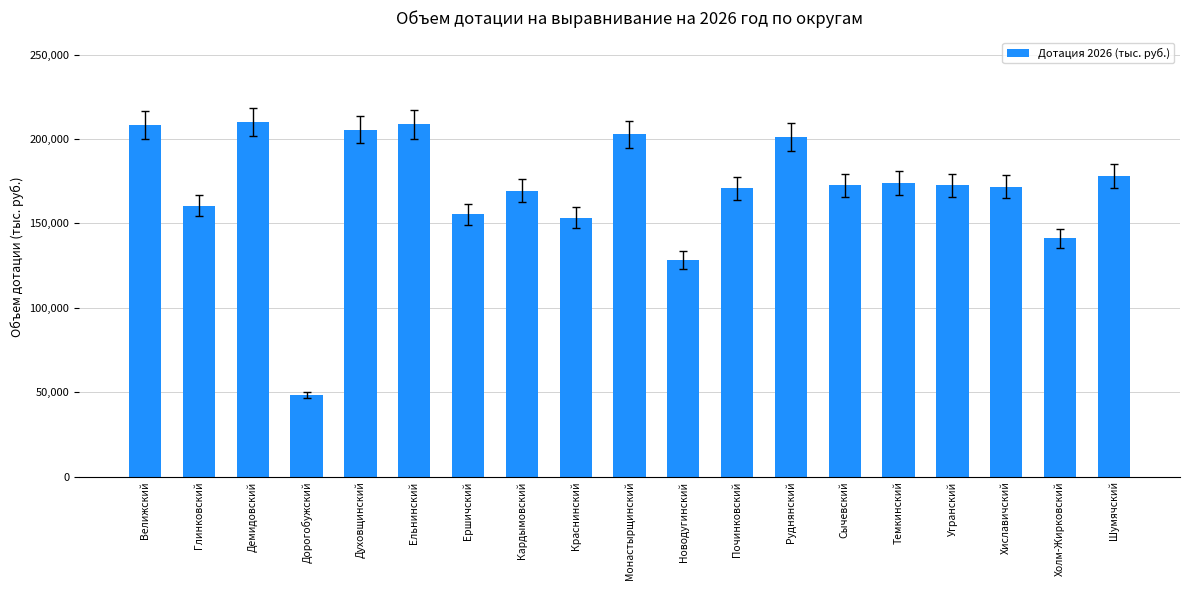

True or false: the data shows 135747.8 at Руднянский.

False